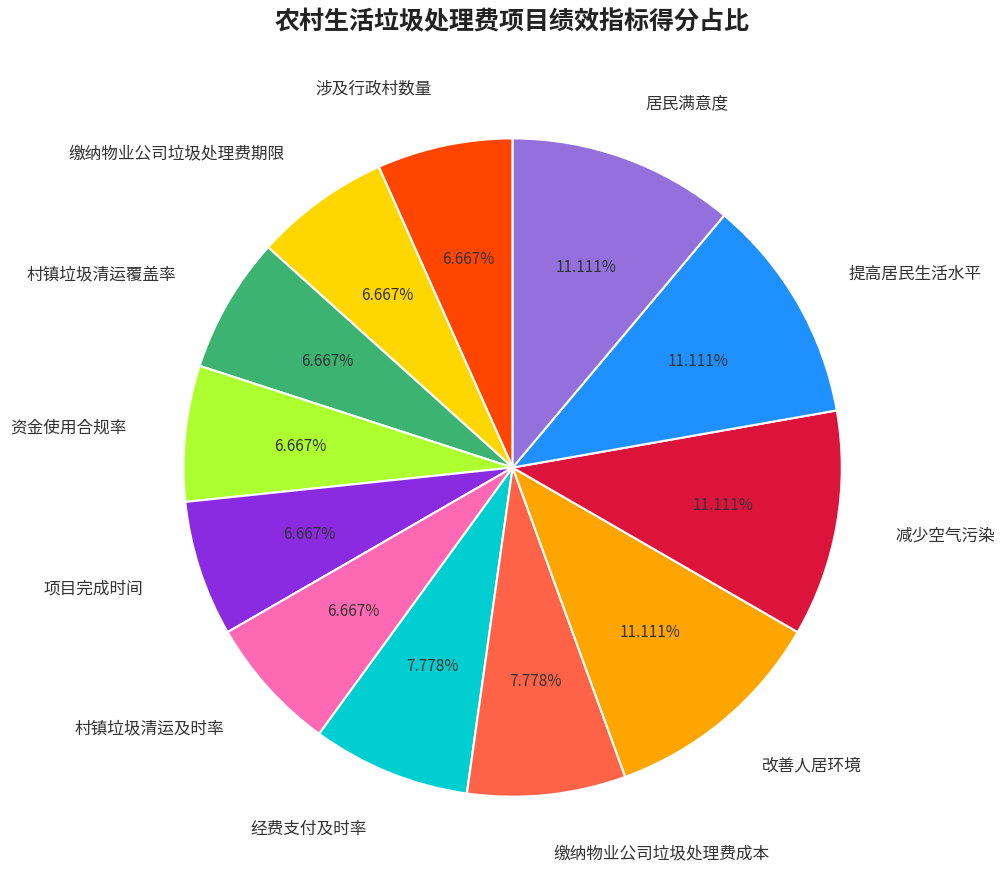

What percentage is the 缴纳物业公司垃圾处理费成本 slice, to the nearest percent?

8%